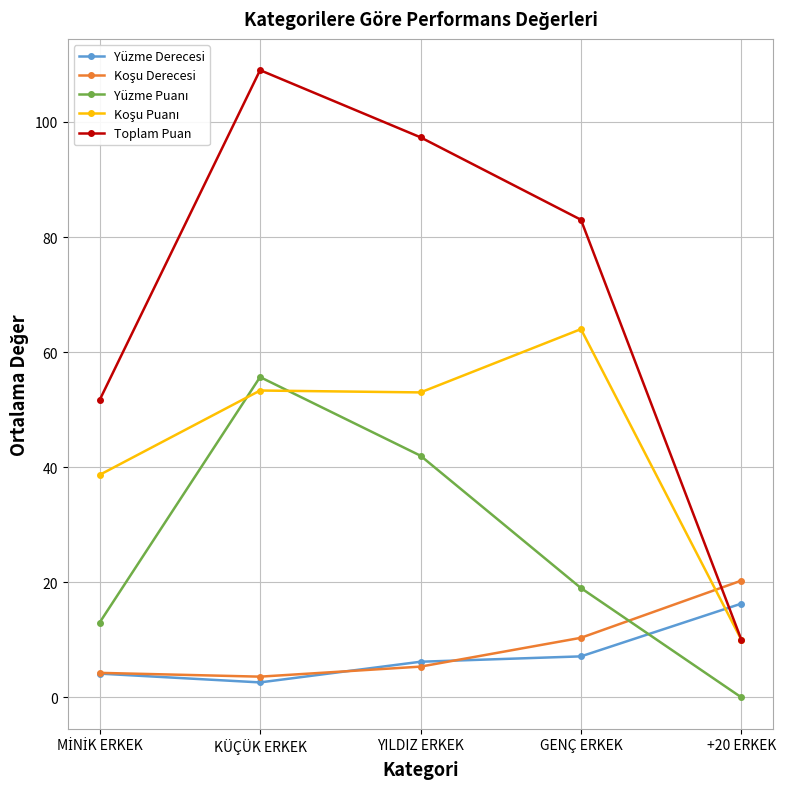

Which series has the widest spread of values?

Toplam Puan